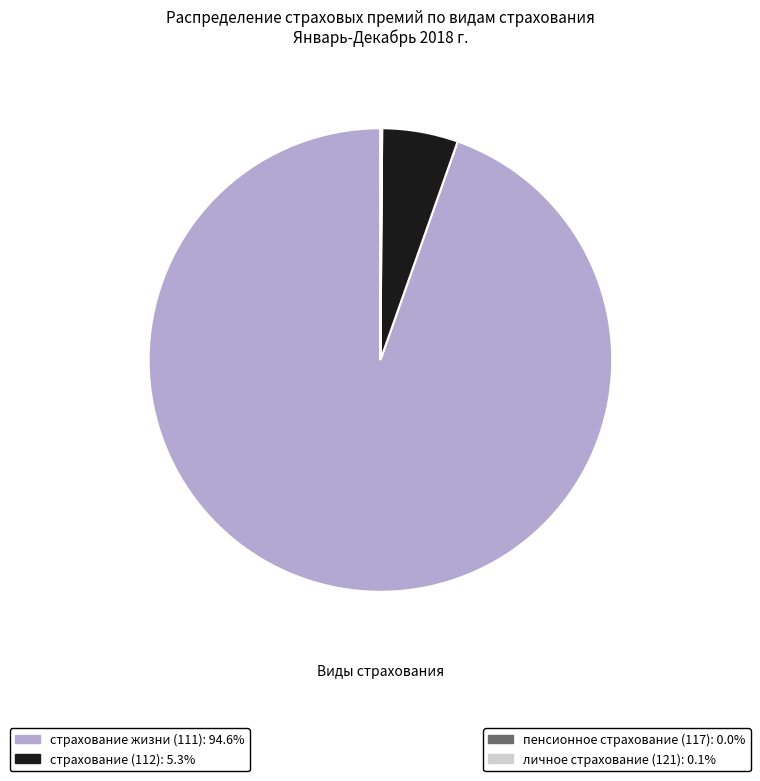

Is there a majority slice in this chart?

Yes